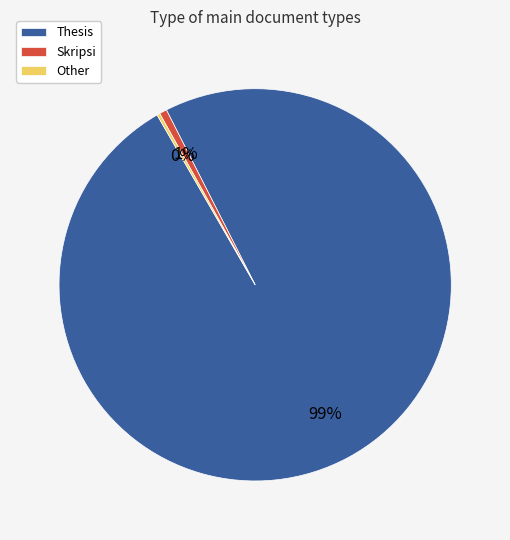

To the nearest percent, what portion does Thesis represent?

99%